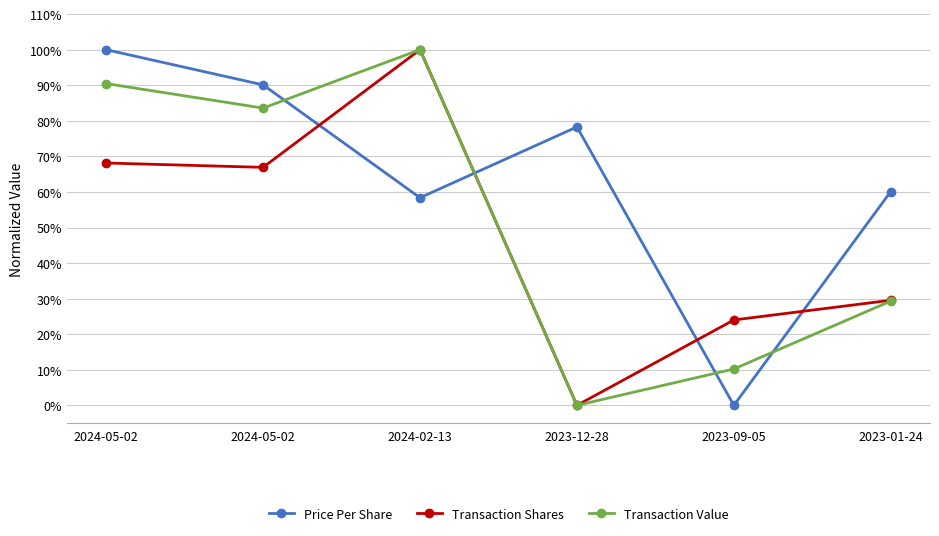

How many data points in Price Per Share are above 78?

3